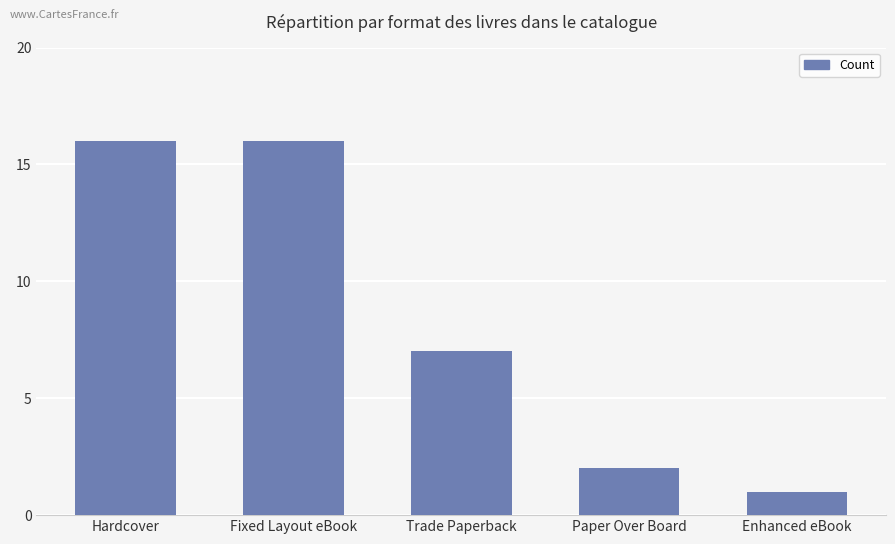

Which category has the lowest value across all series?

Enhanced eBook